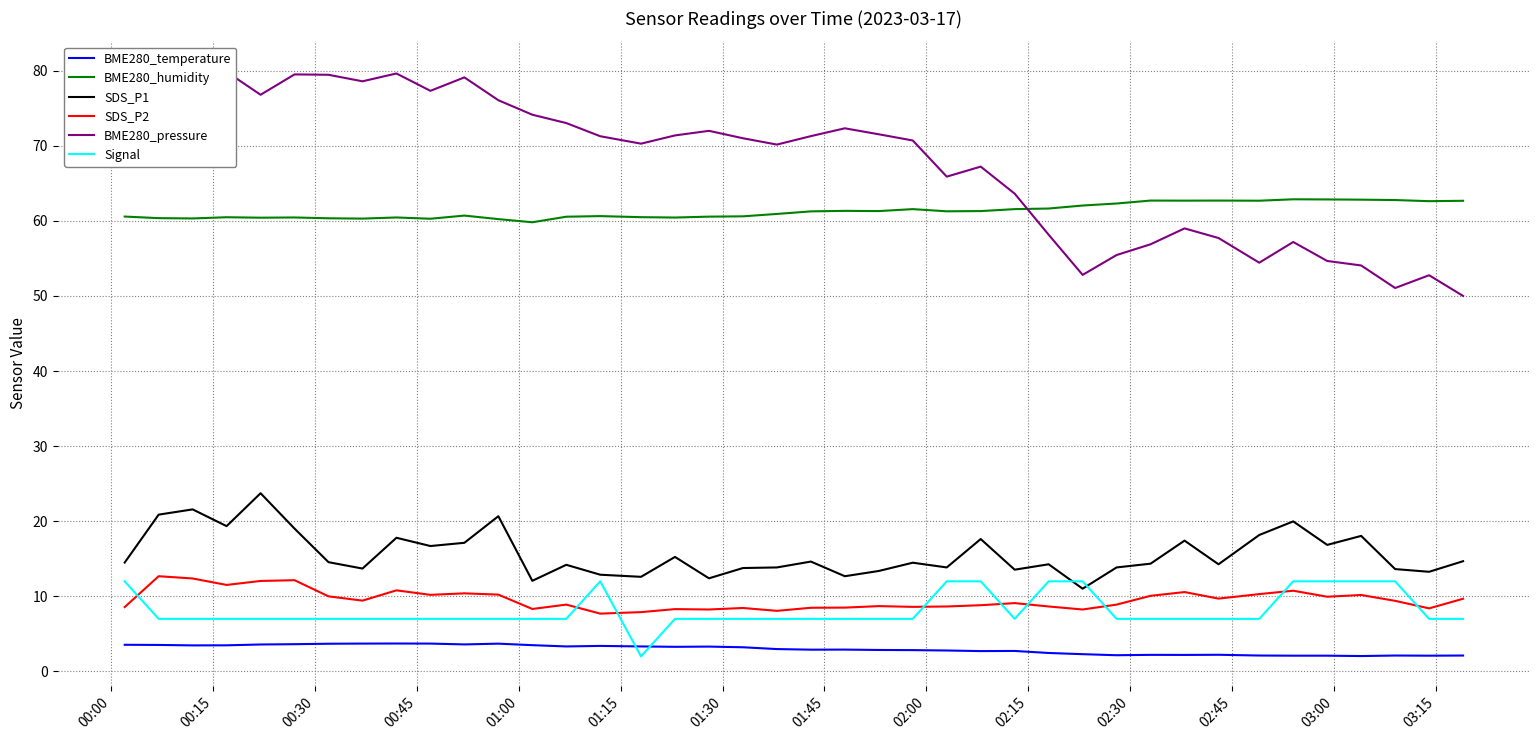

True or false: SDS_P2 has more than 1 points higher than both neighbors.

True